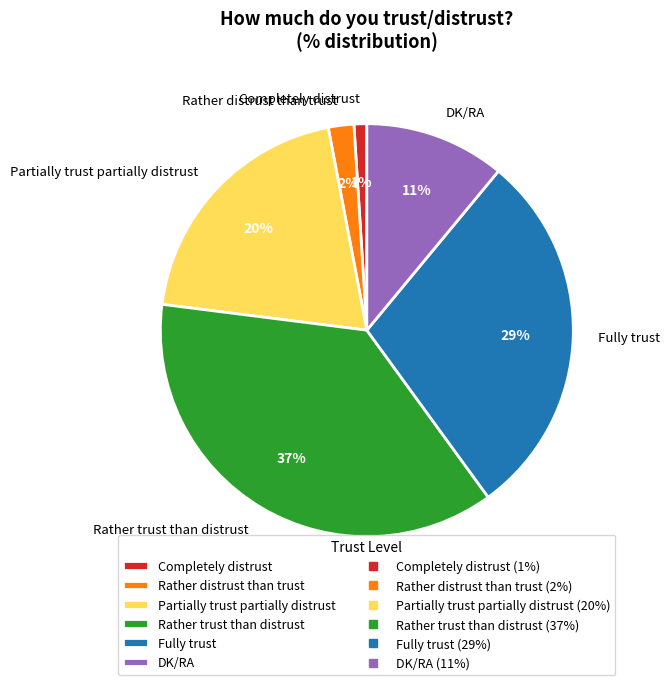

Count the number of slices in the pie.

6